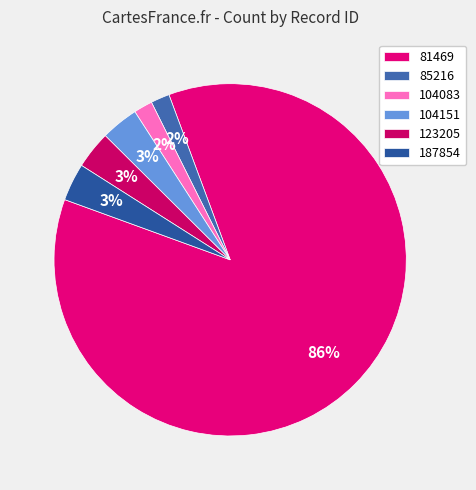

To the nearest percent, what is the combined percentage of 104151 and 81469?

90%